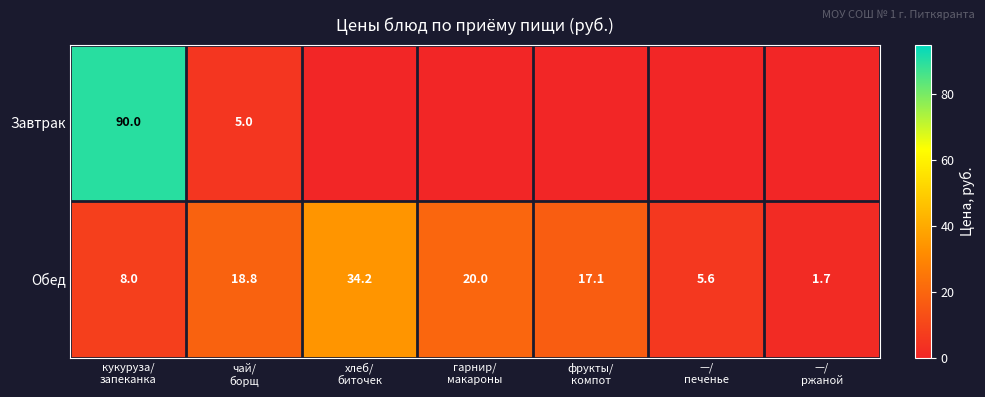

Rank the series by their maximum value, from lowest to highest.

Обед, Завтрак